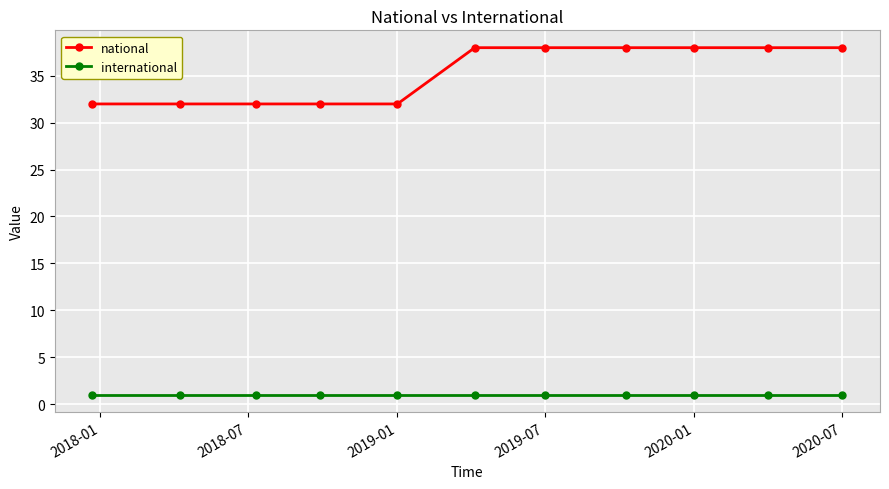

True or false: national and international intersect in this chart.

False